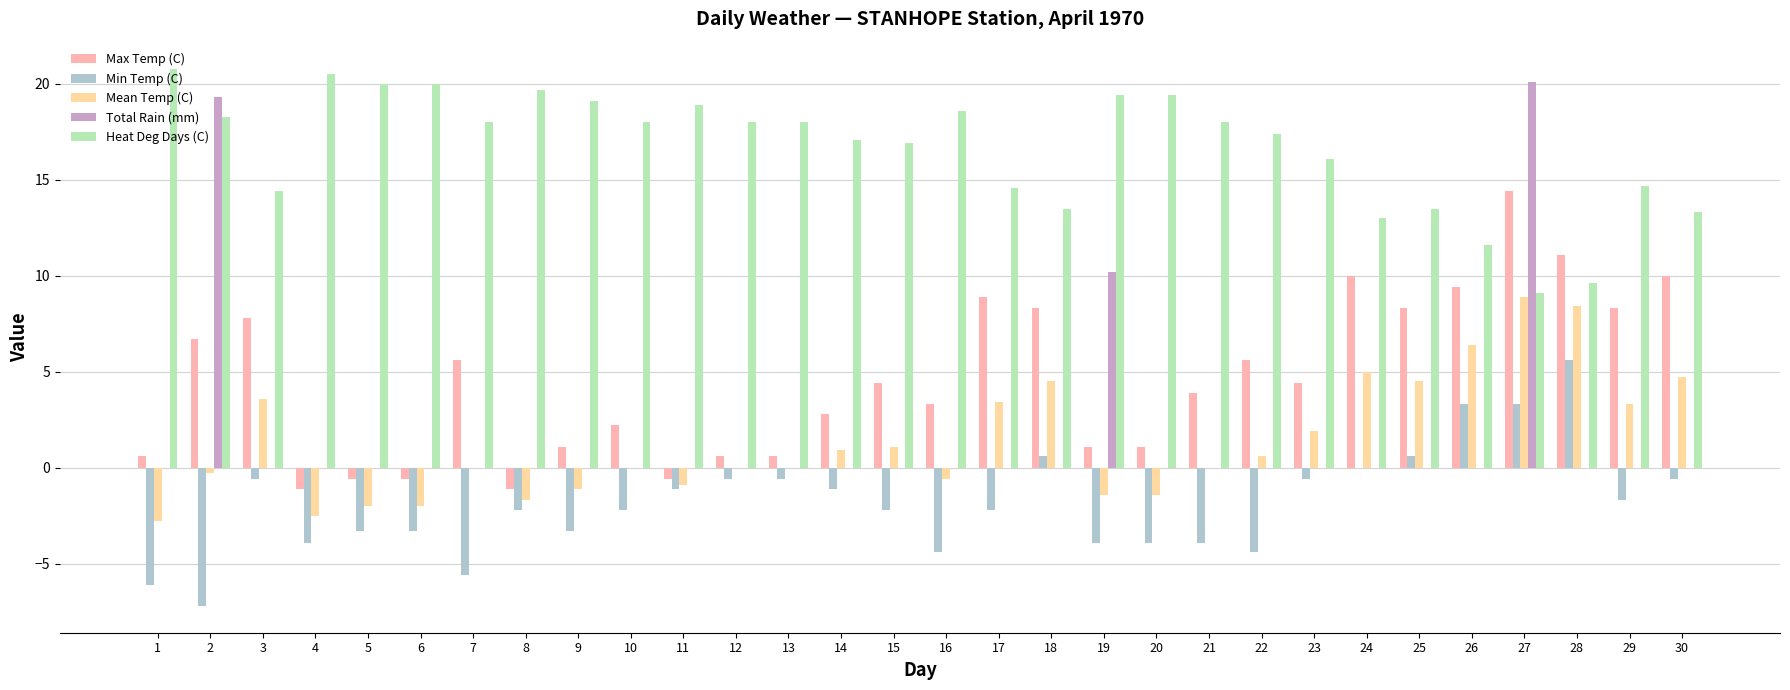

The Max Temp (C) series shows 5.6 at 22. True or false?

True